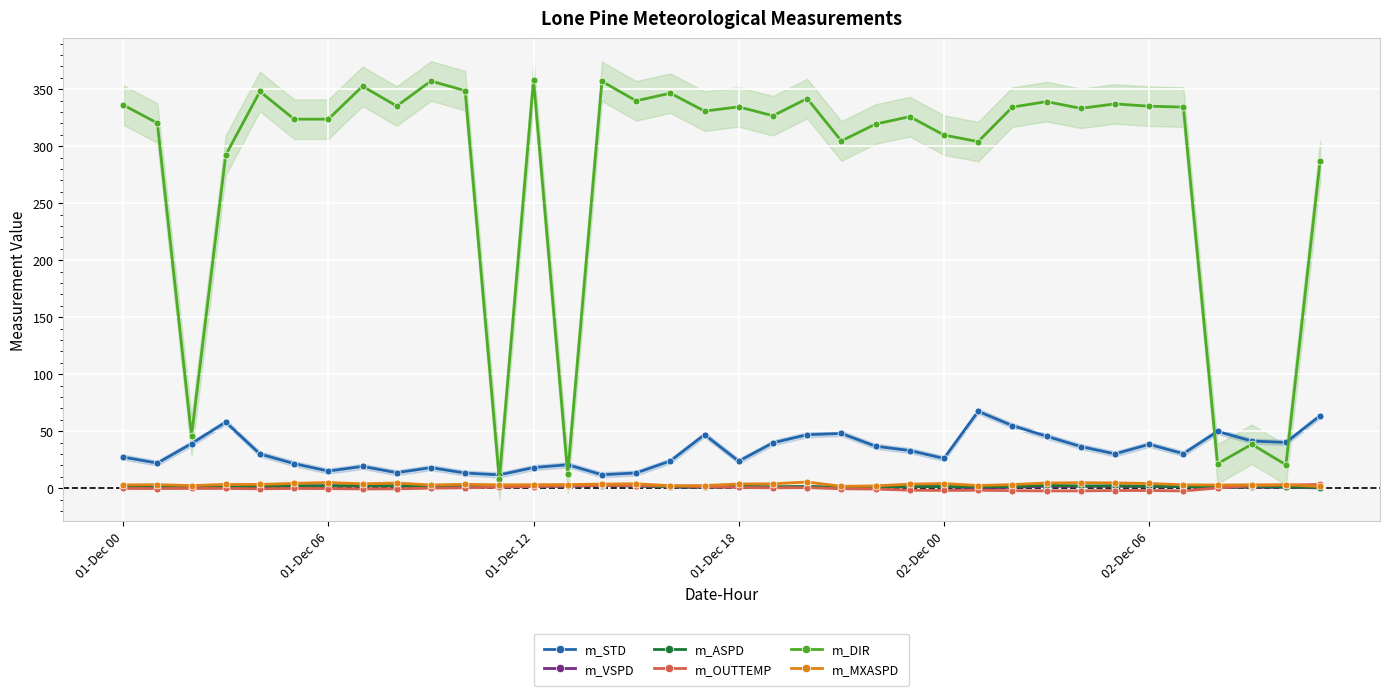

True or false: m_VSPD and m_MXASPD intersect in this chart.

False